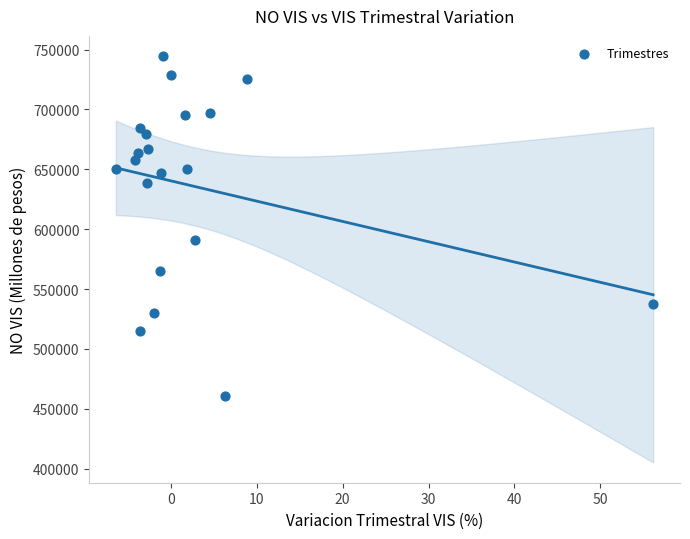

What is the range of X values (max minus min)?

62.5